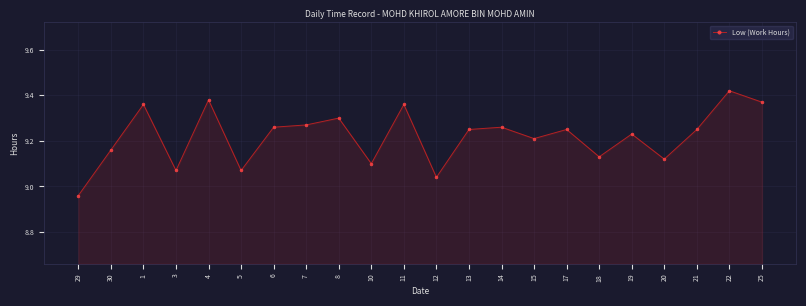

At which label does the data first exceed 9?

30